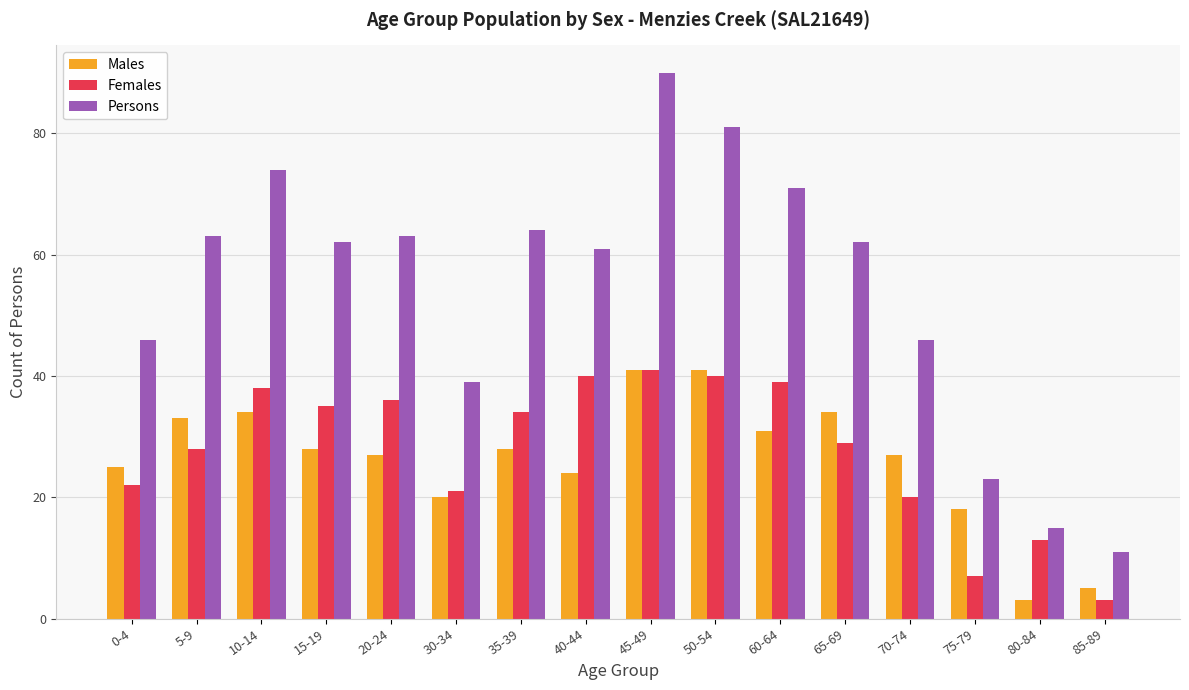

Reading left to right, what are all the values shown in this chart?

Males: 25	33	34	28	27	20	28	24	41	41	31	34	27	18	3	5
Females: 22	28	38	35	36	21	34	40	41	40	39	29	20	7	13	3
Persons: 46	63	74	62	63	39	64	61	90	81	71	62	46	23	15	11